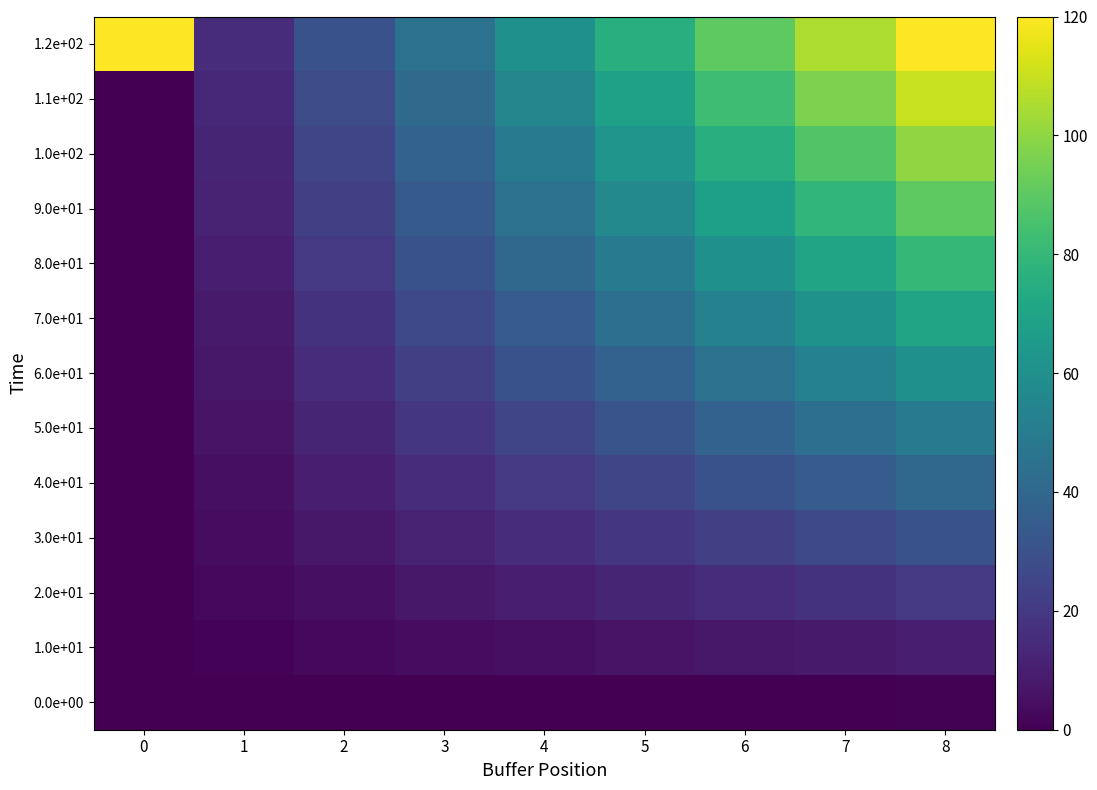

Reading left to right, what are all the values shown in this chart?

0.0e+00: 0=0.0	1=0.0	2=0.0	3=0.0	4=0.0	5=0.0	6=0.0	7=0.0	8=0.8
1.0e+01: 0=0.0	1=1.2	2=2.5	3=3.8	4=5.0	5=6.2	6=7.5	7=8.8	8=10.0
2.0e+01: 0=0.0	1=2.5	2=5.0	3=7.5	4=10.0	5=12.5	6=15.0	7=17.5	8=20.0
3.0e+01: 0=0.0	1=3.8	2=7.5	3=11.2	4=15.0	5=18.8	6=22.5	7=26.2	8=30.0
4.0e+01: 0=0.0	1=5.0	2=10.0	3=15.0	4=20.0	5=25.0	6=30.0	7=35.0	8=40.0
5.0e+01: 0=0.0	1=6.2	2=12.5	3=18.8	4=25.0	5=31.3	6=37.5	7=43.8	8=50.0
6.0e+01: 0=0.0	1=7.5	2=15.0	3=22.5	4=30.0	5=37.5	6=45.0	7=52.5	8=60.0
7.0e+01: 0=0.0	1=8.8	2=17.5	3=26.2	4=35.0	5=43.8	6=52.5	7=61.2	8=70.0
8.0e+01: 0=0.0	1=10.0	2=20.0	3=30.0	4=40.0	5=50.0	6=60.0	7=70.0	8=80.0
9.0e+01: 0=0.0	1=11.2	2=22.5	3=33.8	4=45.0	5=56.2	6=67.5	7=78.8	8=90.0
1.0e+02: 0=0.0	1=12.5	2=25.0	3=37.5	4=50.0	5=62.5	6=75.0	7=87.5	8=100.0
1.1e+02: 0=0.0	1=13.7	2=27.5	3=41.2	4=55.0	5=68.7	6=82.5	7=96.2	8=110.0
1.2e+02: 0=120.0	1=15.0	2=30.0	3=45.0	4=60.0	5=75.0	6=90.0	7=105.0	8=120.0